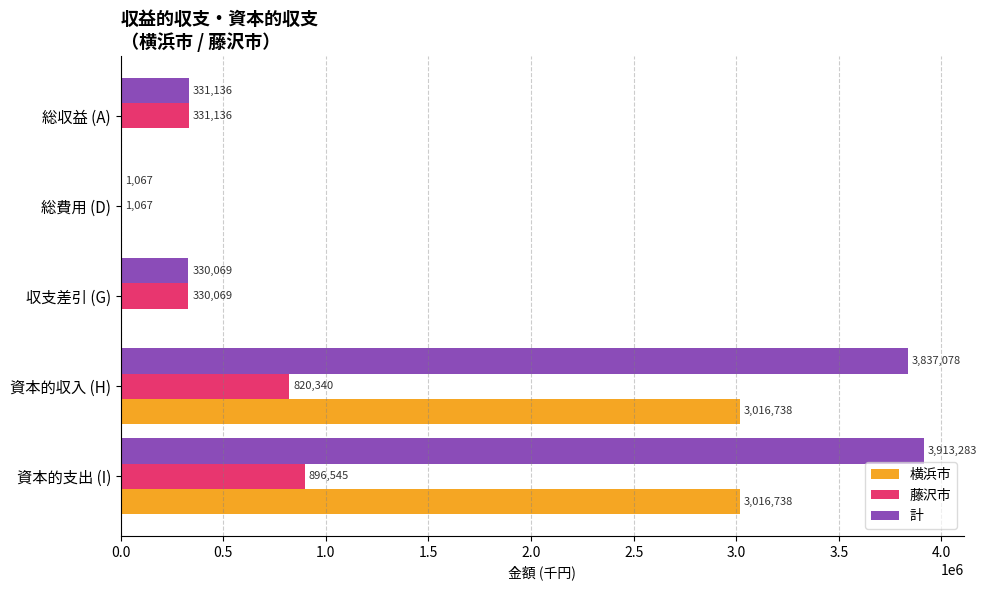

What is the average value of the 横浜市 series?

1206695